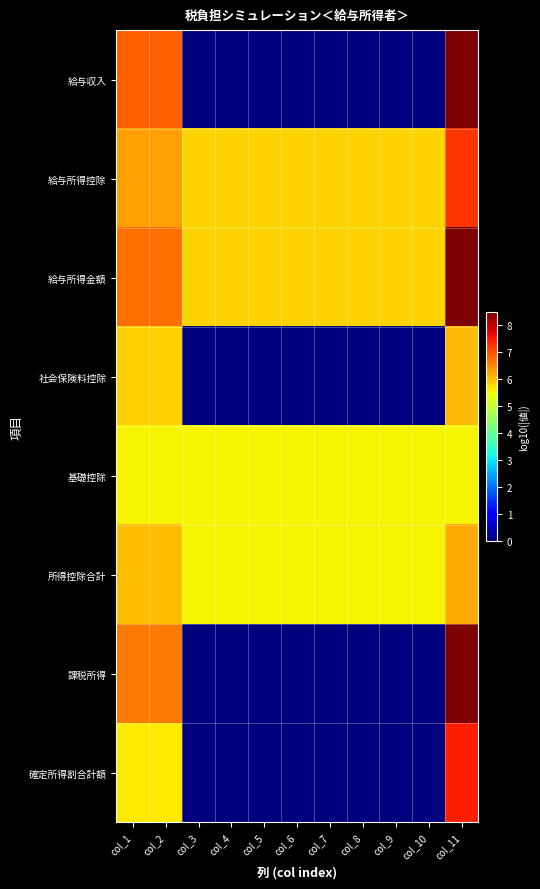

Which category has the lowest value across all series?

col_3